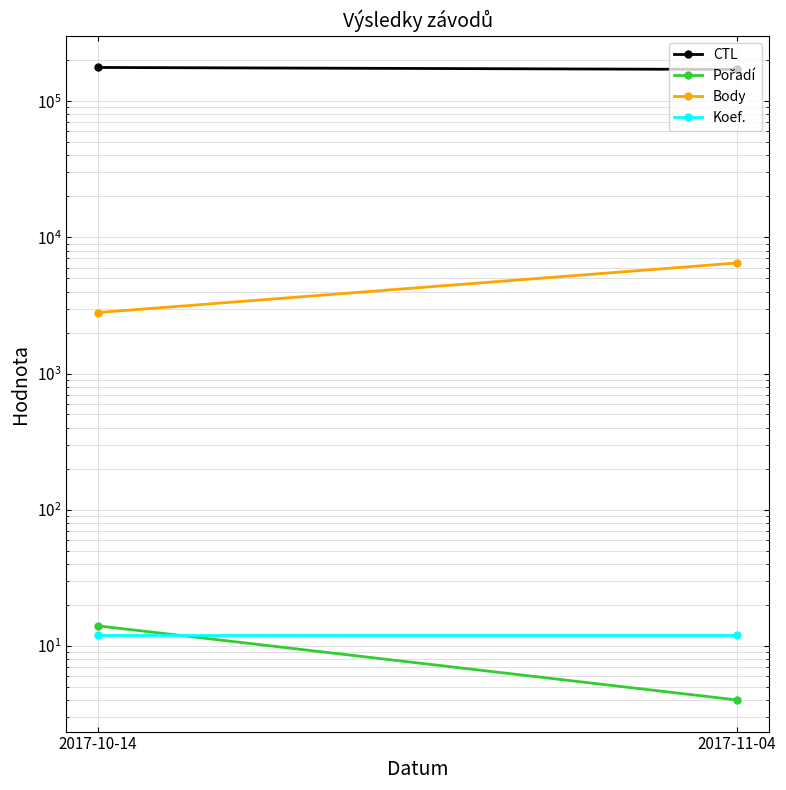

Rank the series at 2017-11-04 from highest to lowest value.

CTL, Body, Koef., Pořadí